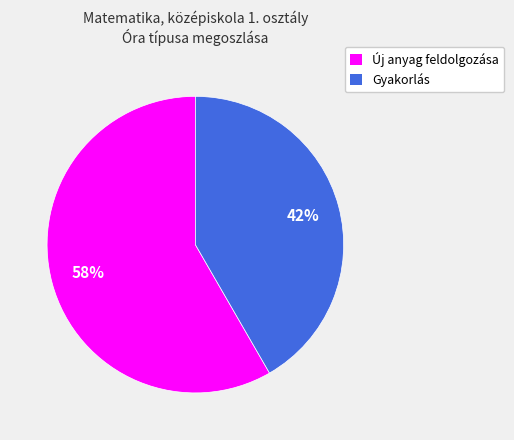

The Gyakorlás slice represents 42% of the pie. True or false?

True